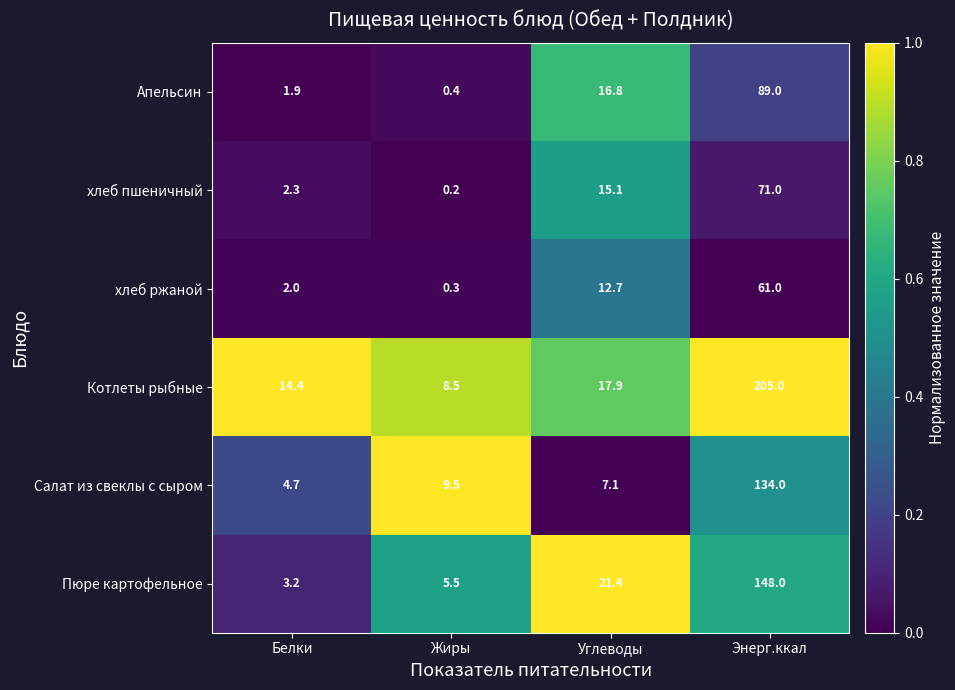

How many values in the Салат из свеклы с сыром series are below 9?

2